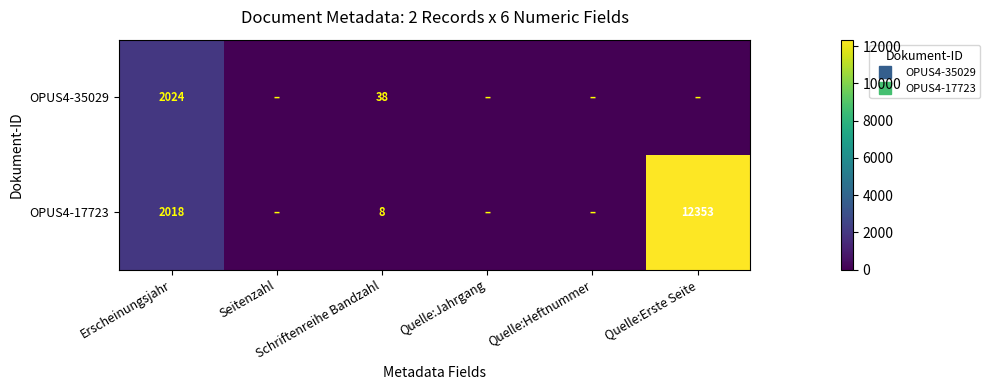

Where is OPUS4-35029 nearest to the value 1012?

Schriftenreihe Bandzahl